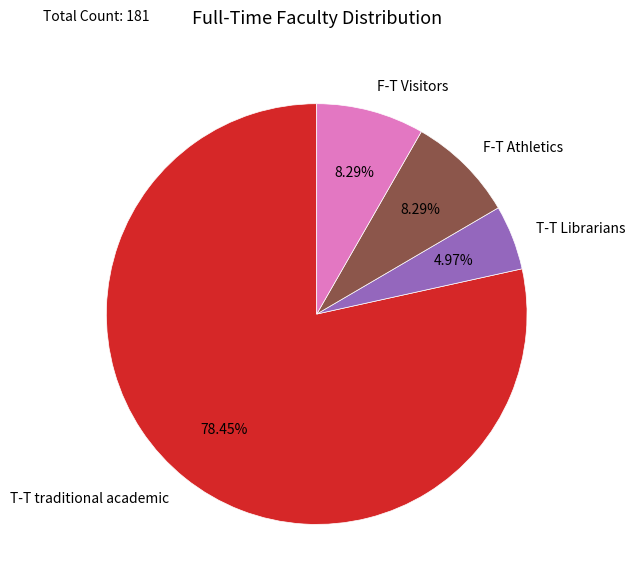

The T-T traditional academic slice represents 78% of the pie. True or false?

True